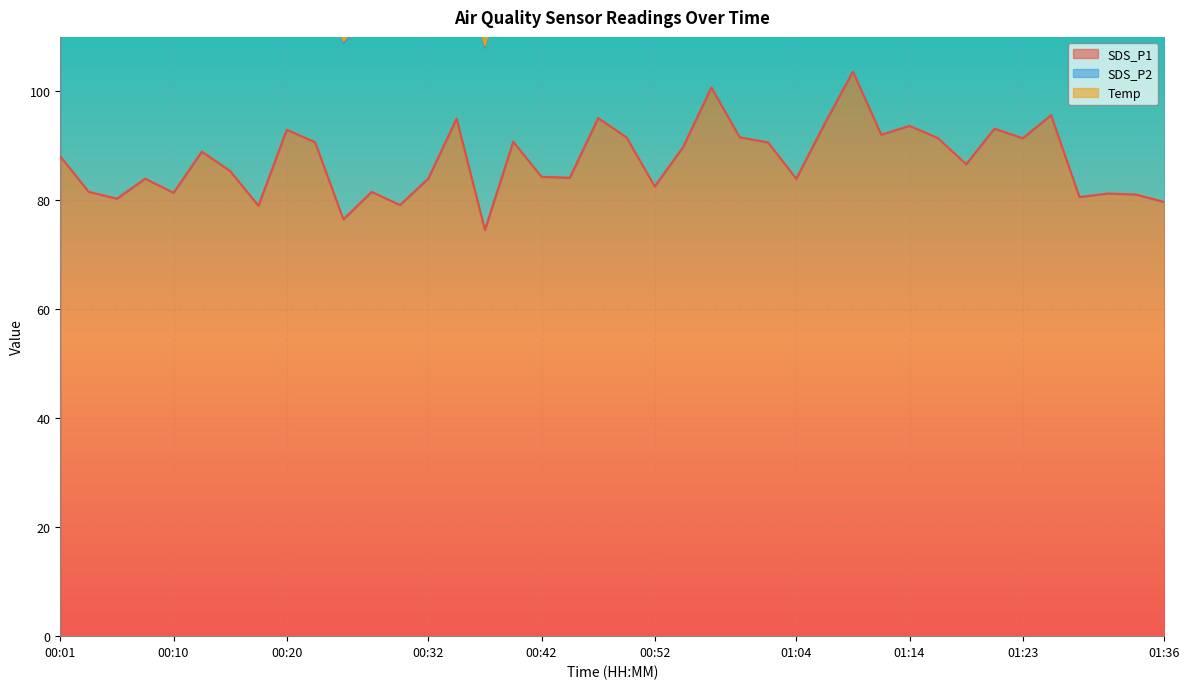

How many interior local peaks does the SDS_P2 series have?

12